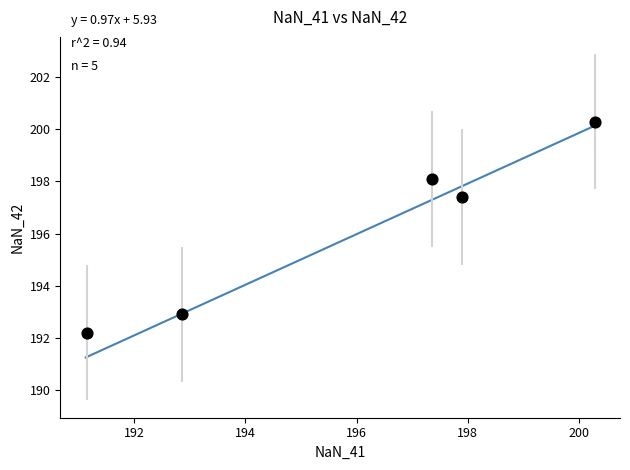

What is the average X value?

195.9